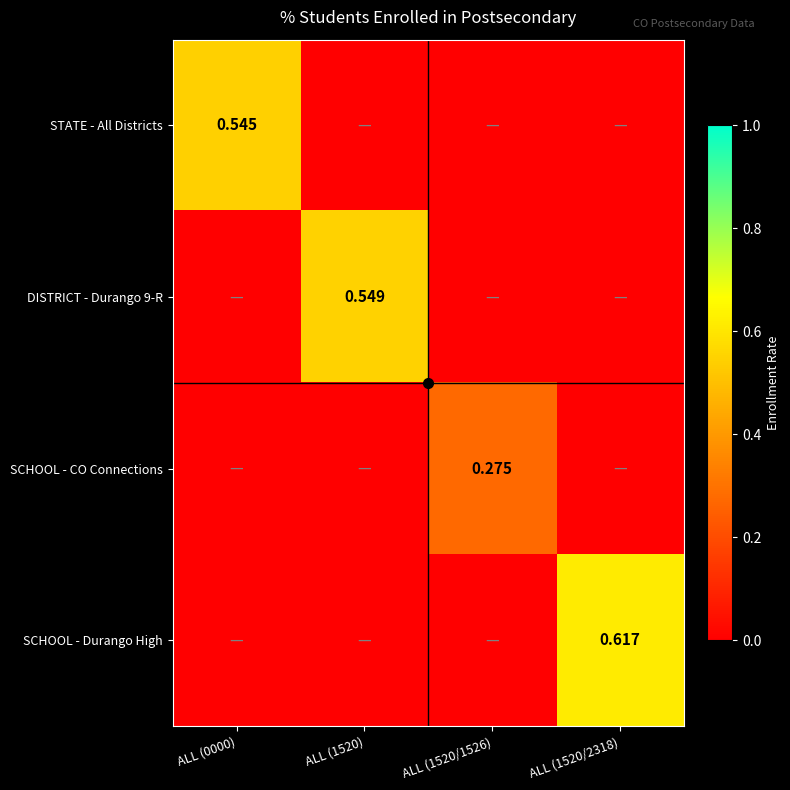

Count the number of data series in this chart.

4